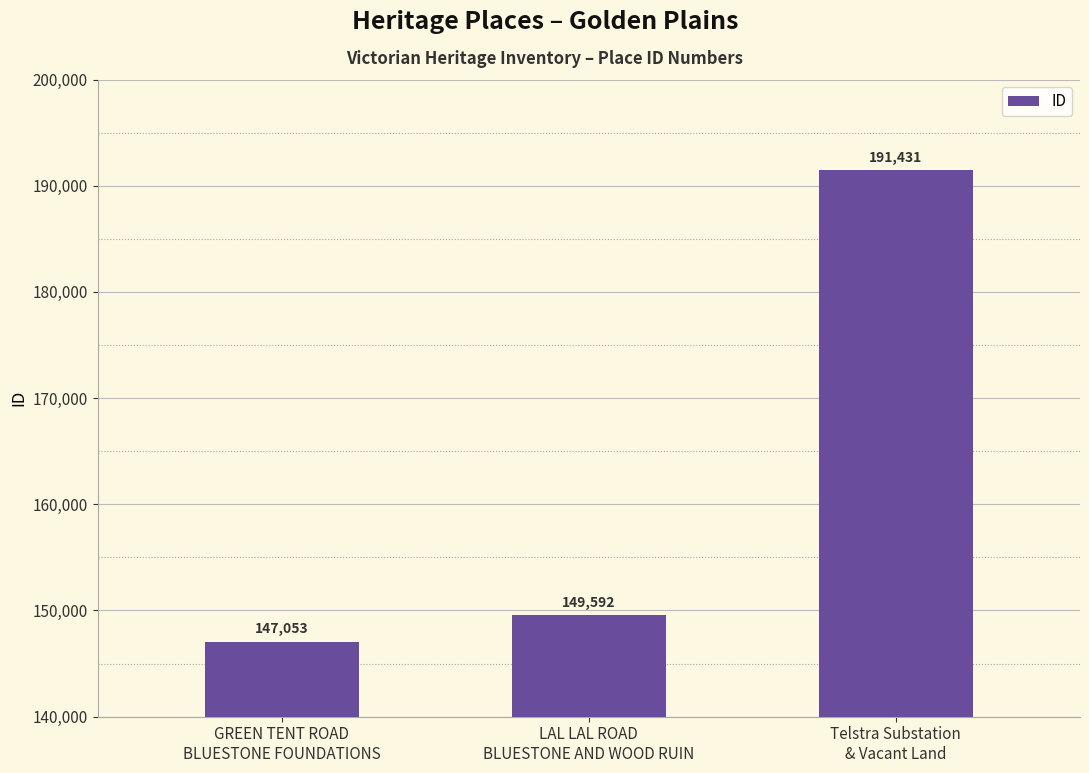

How many data points are less than 149592?

1